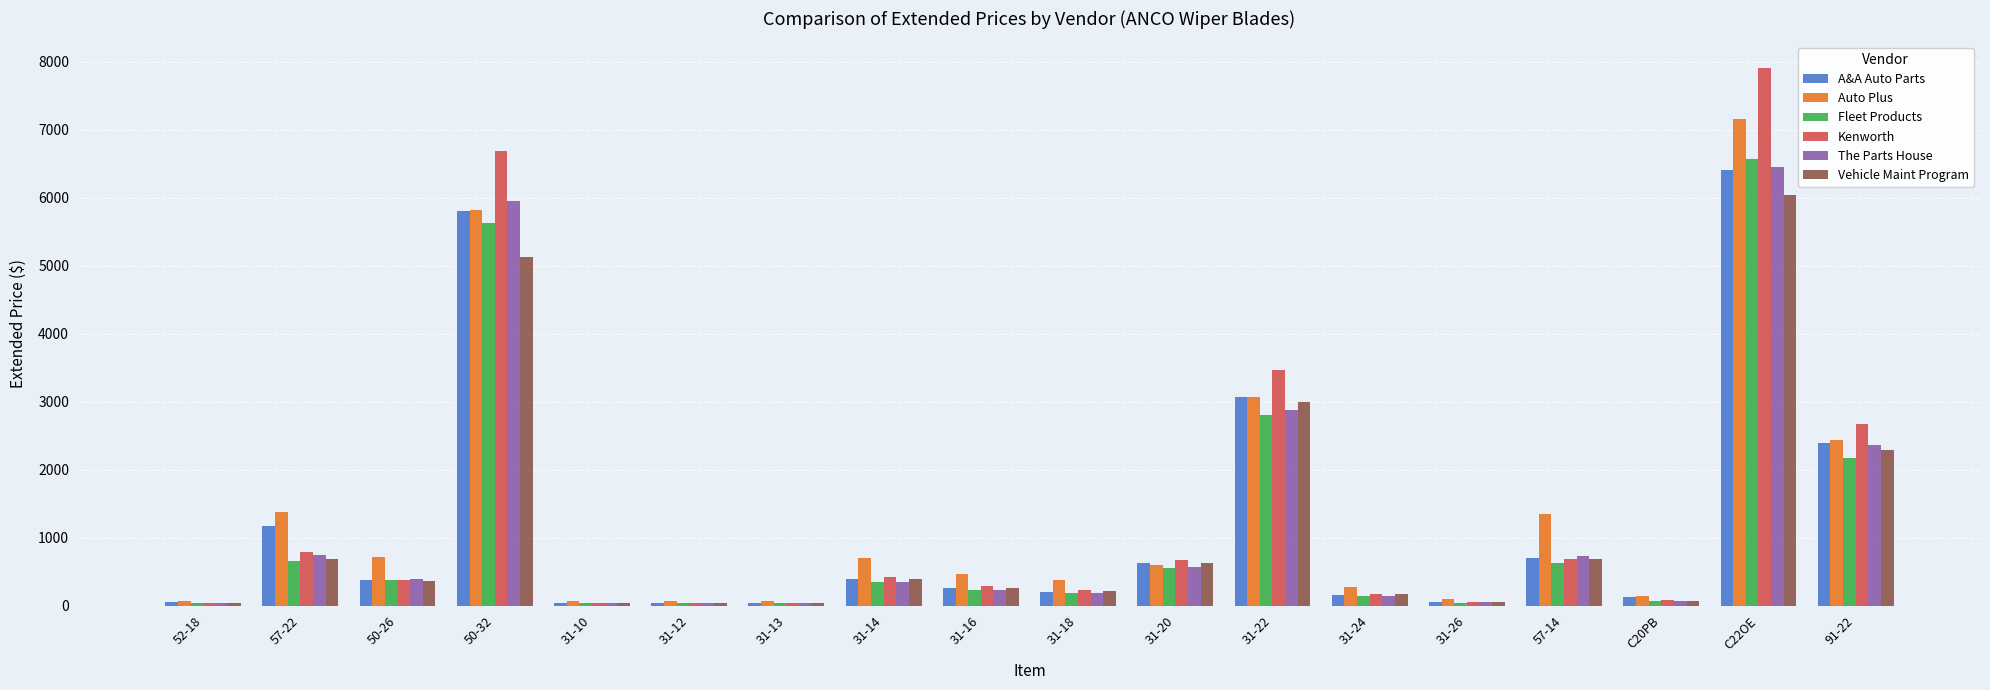

How many data points in Auto Plus are less than 597?

9